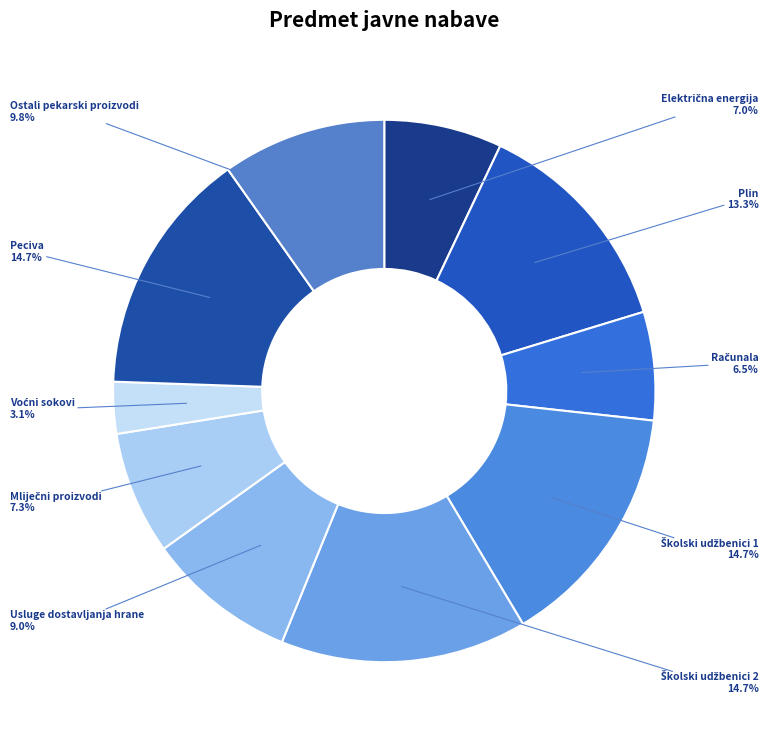

How much of the chart is everything except Peciva?

85.3%